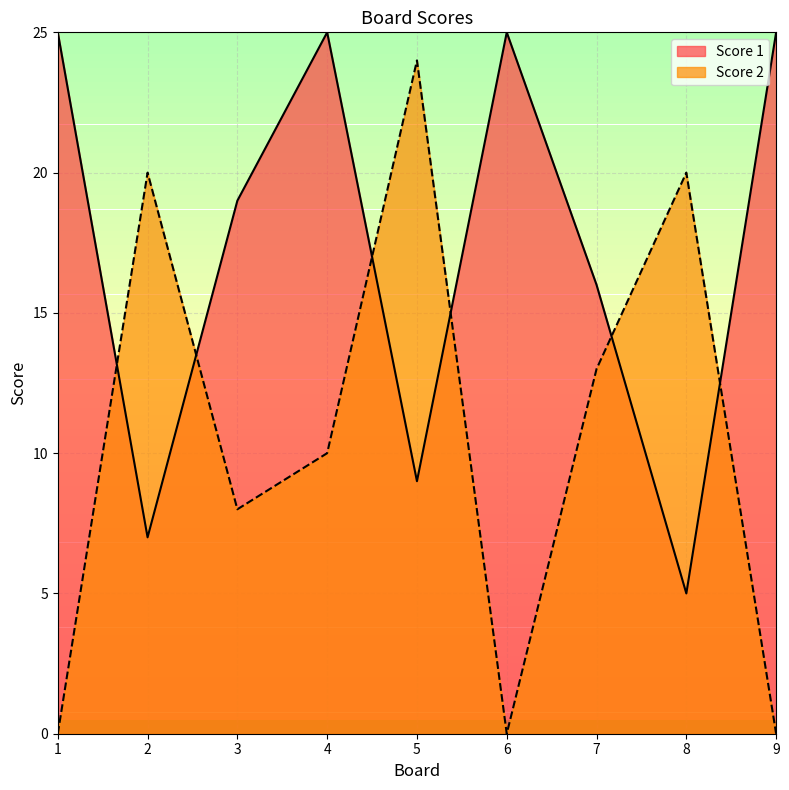

Which series has the largest total across all categories?

Score 1